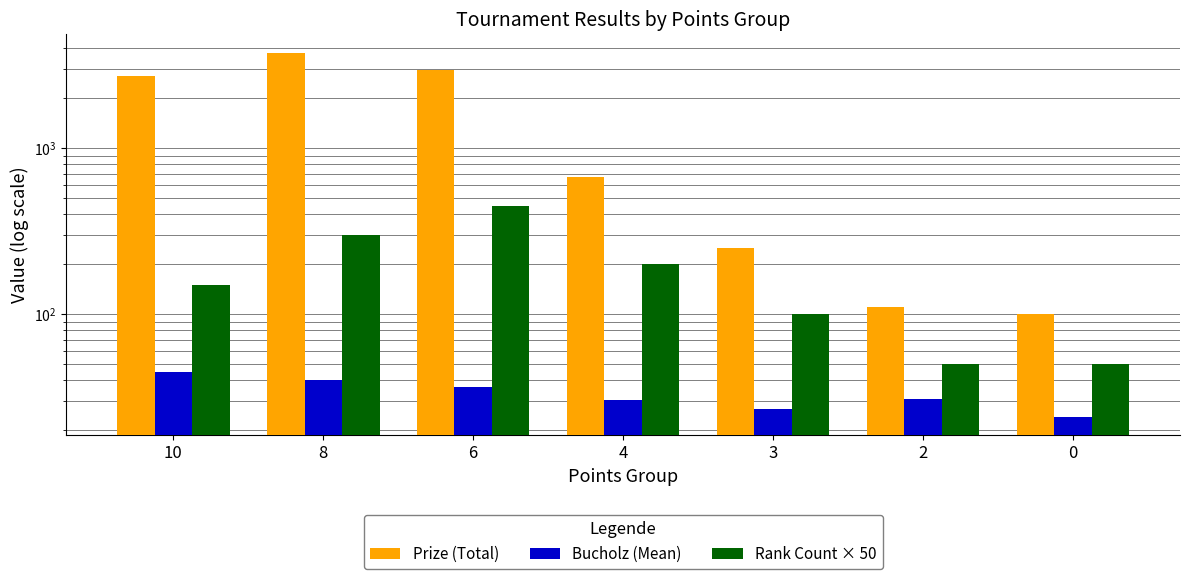

At which label does Bucholz (Mean) first exceed 31?

10